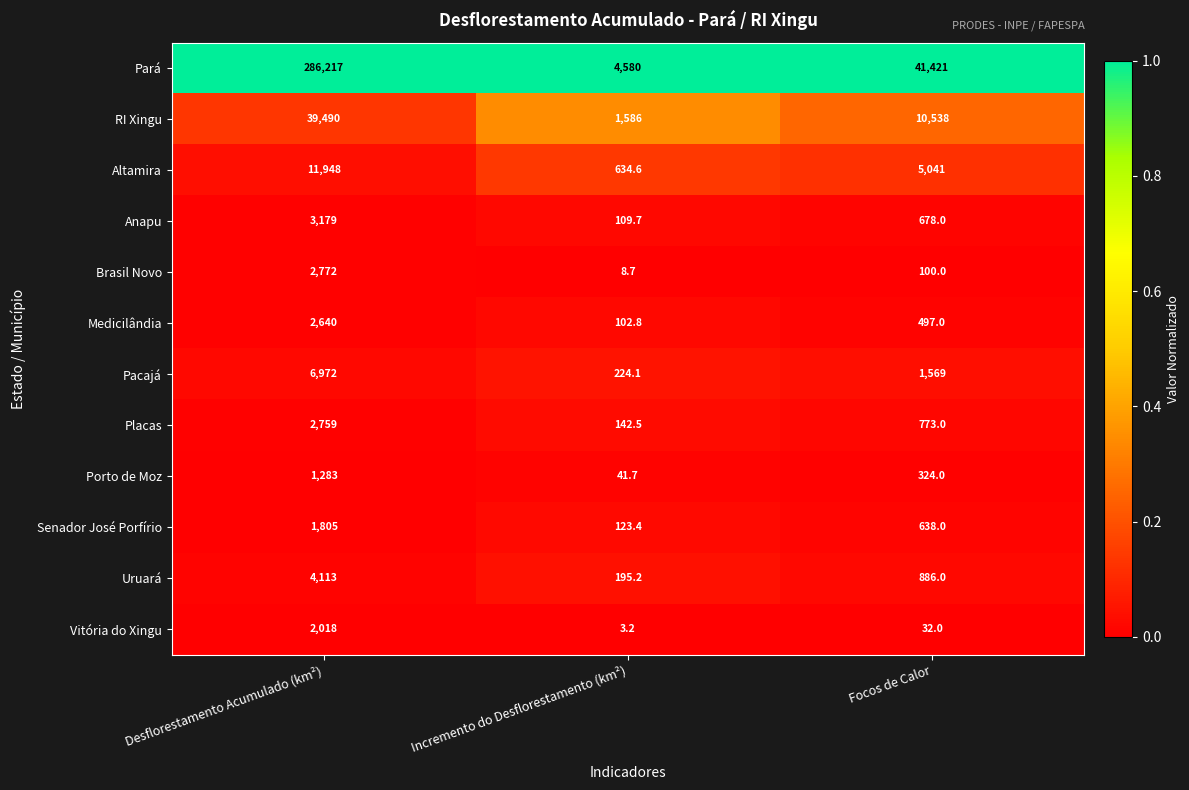

Rank the series by their maximum value, from lowest to highest.

Porto de Moz, Senador José Porfírio, Vitória do Xingu, Medicilândia, Placas, Brasil Novo, Anapu, Uruará, Pacajá, Altamira, RI Xingu, Pará